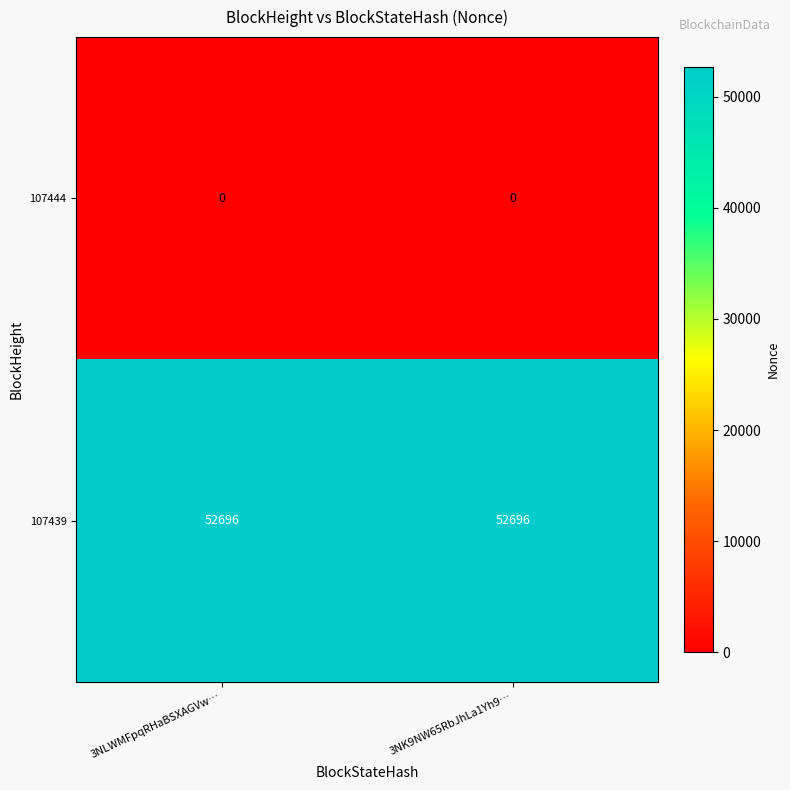

What is the total value across all series at 3NK9NW65RbJhLa1Yh9…?

52696